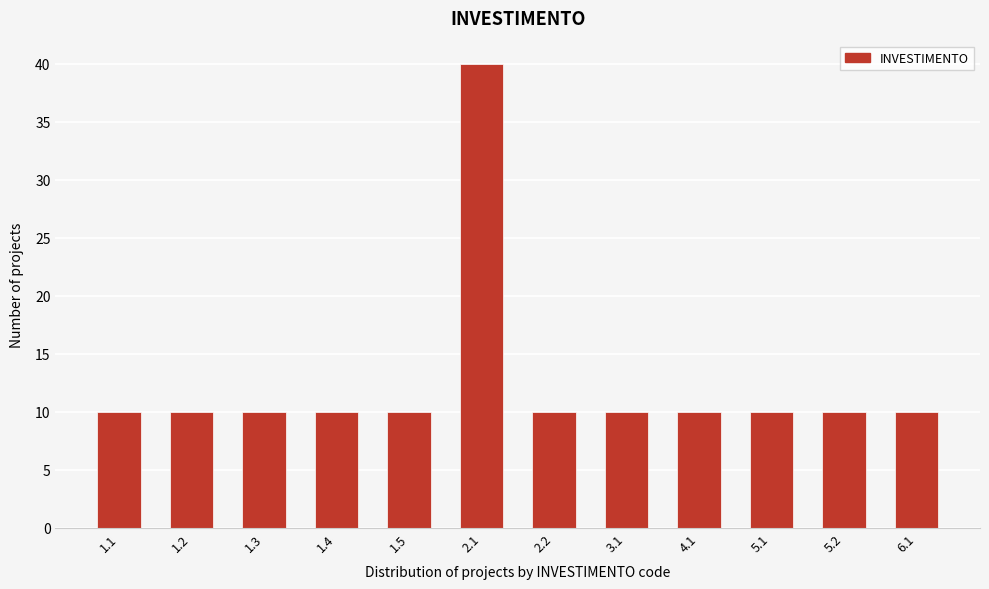

Reading left to right, transcribe all the data shown in this chart.

10	10	10	10	10	40	10	10	10	10	10	10